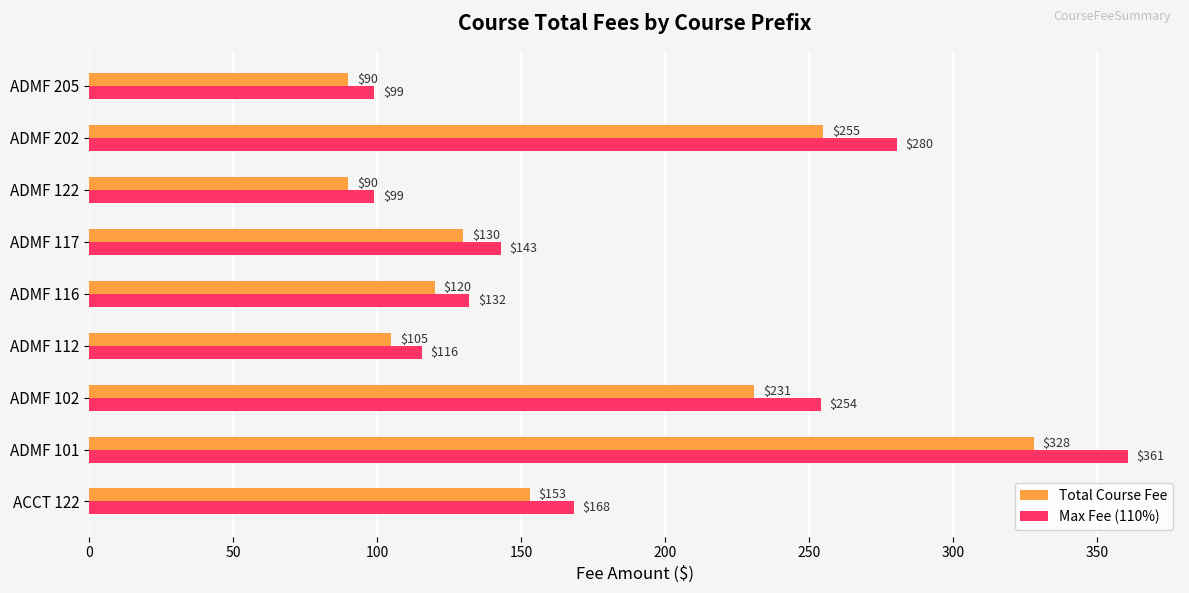

What is the maximum value for Total Course Fee?

328.0